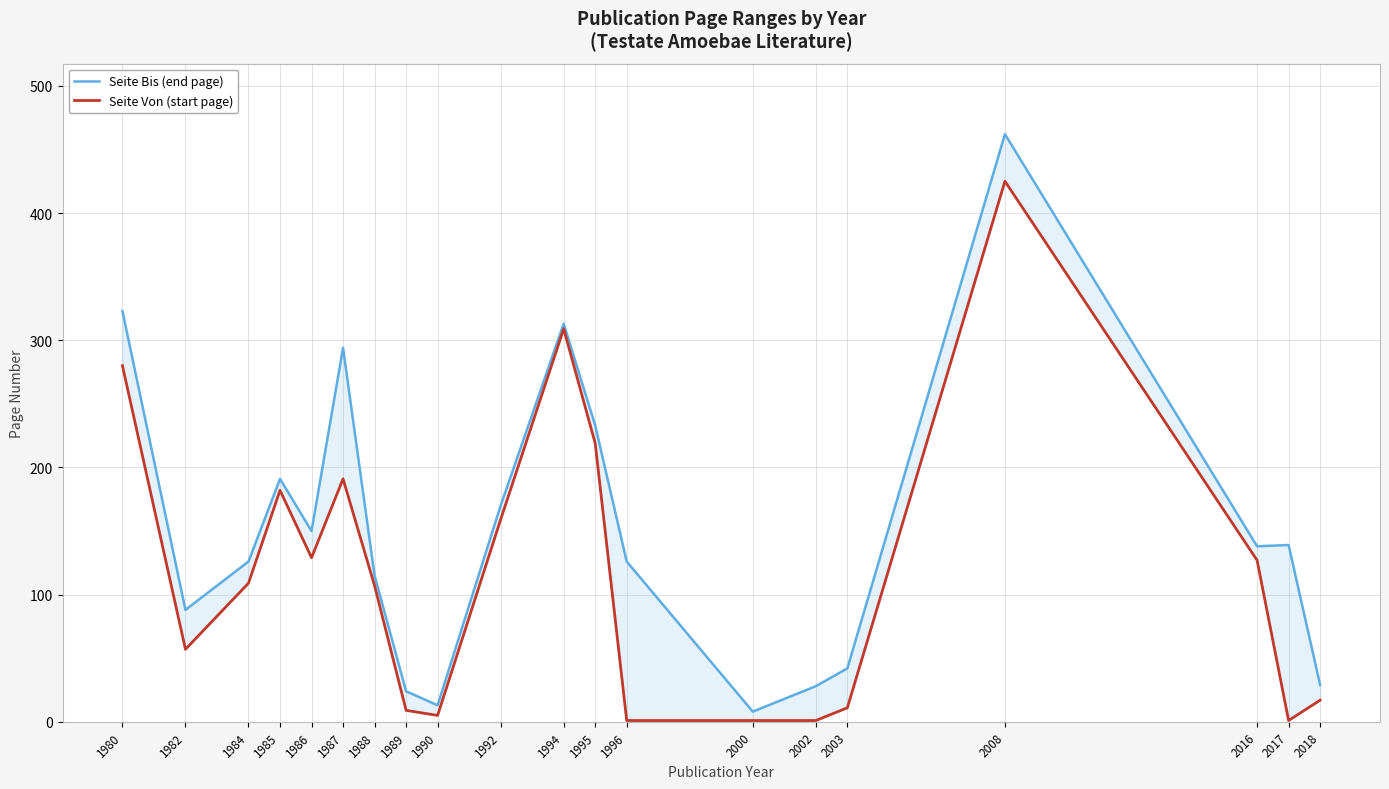

What is the highest value of the Seite Bis (end page) series?

462